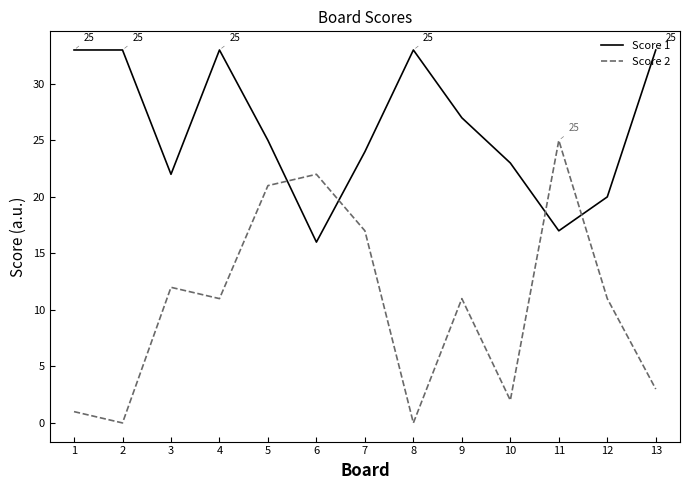

The value of Score 1 at 4 is 33. True or false?

True